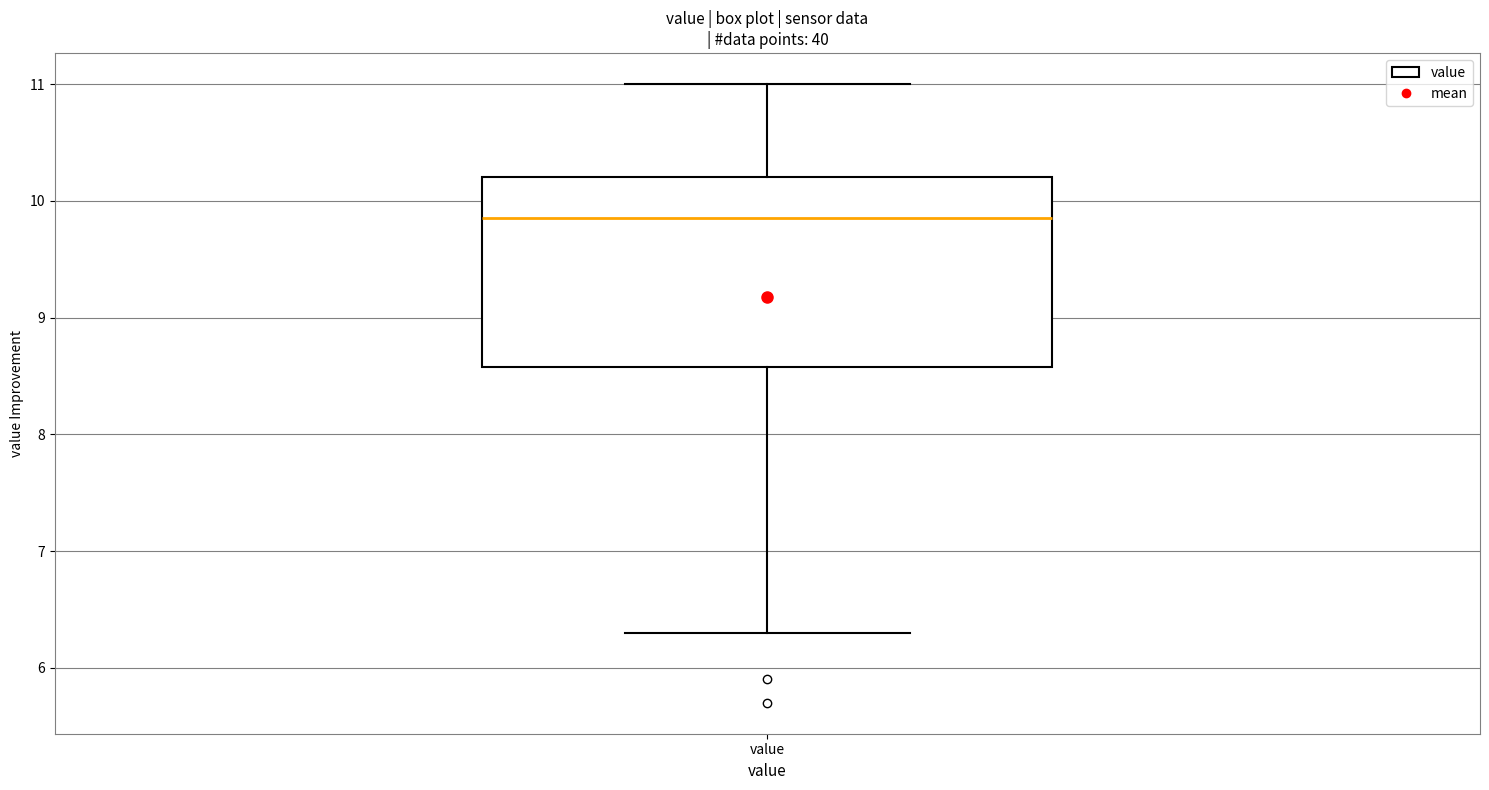

Read this box plot against the y-axis: the position of the median line, the range covered by the box, and the ends of both whiskers. The values are not printed on the chart, so give them approximately, as read against the axis.

median 9.9, box 8.6 to 10.2, whiskers 6.3 to 11.0